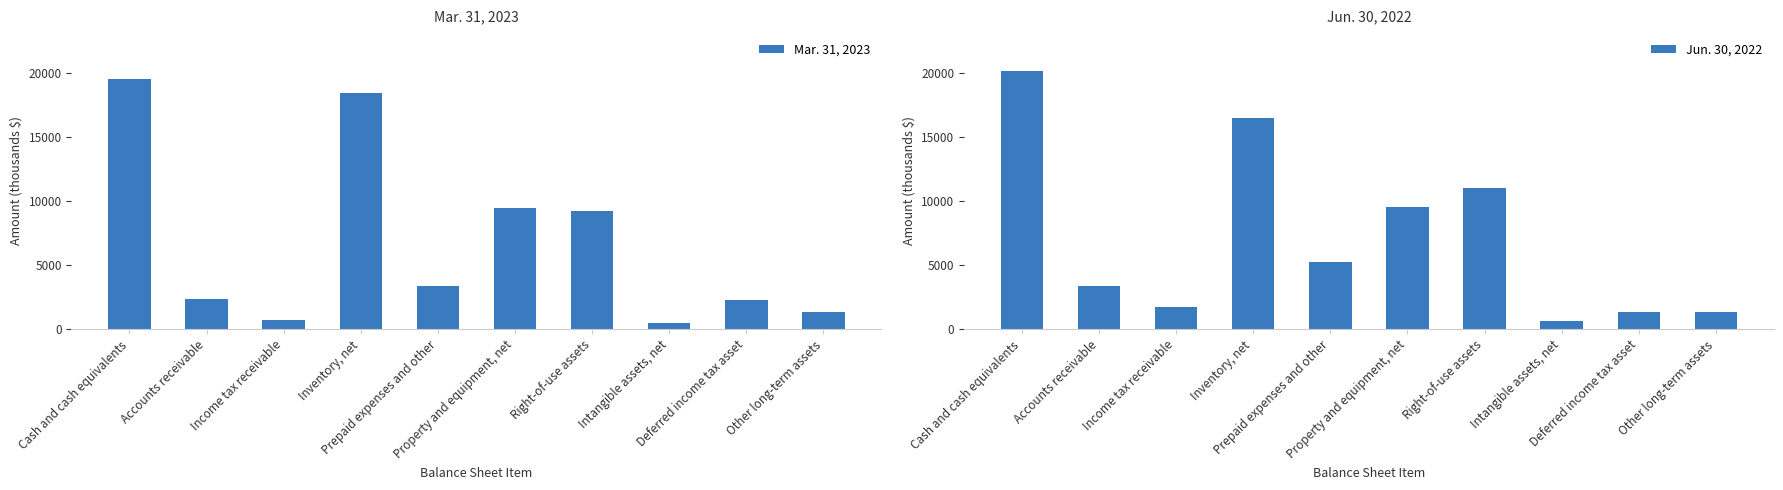

What is the total value across all series at Prepaid expenses and other?

8551